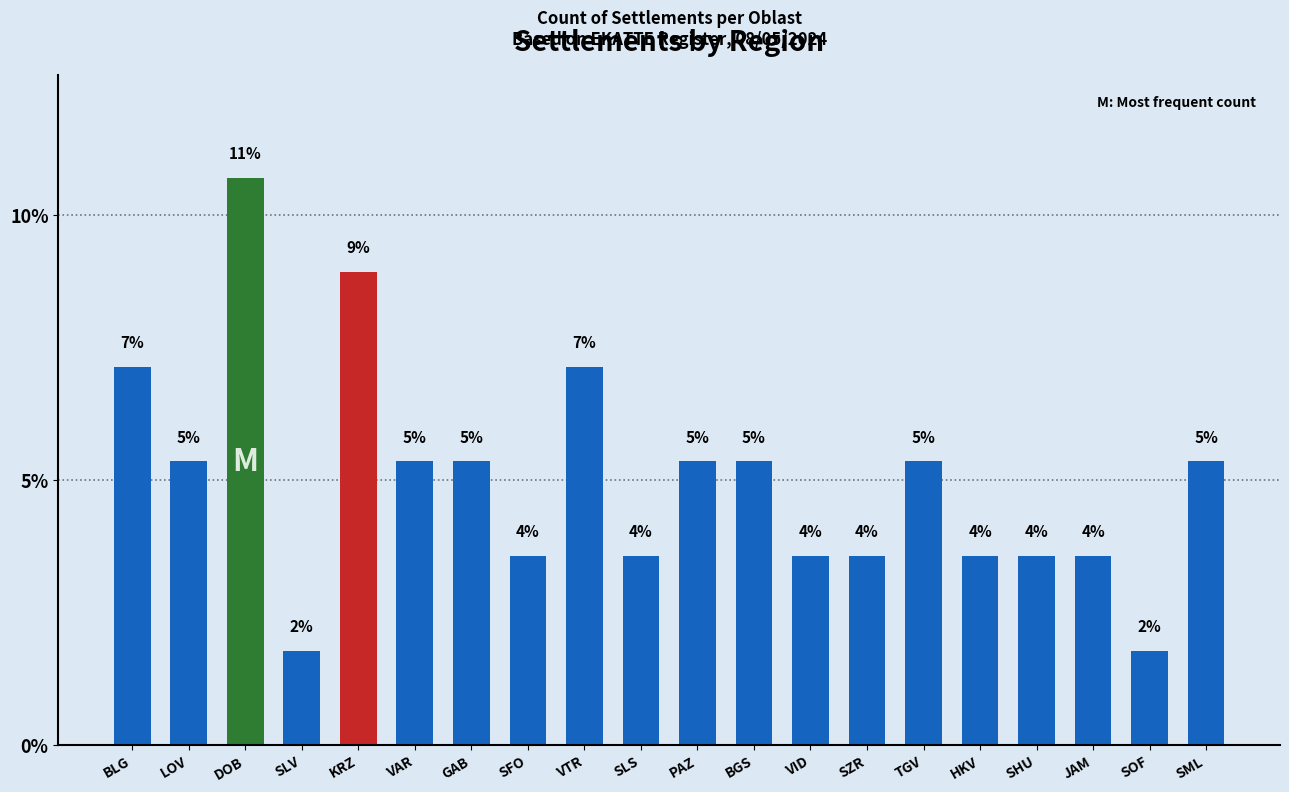

How many bars are there in total?

20